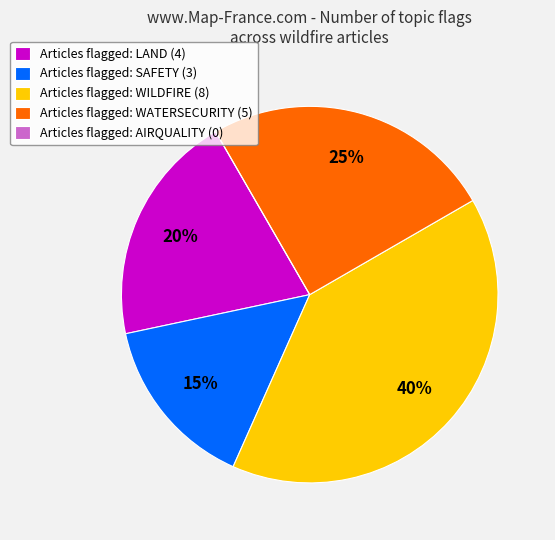

To the nearest percent, what portion does Articles flagged: LAND (4) represent?

20%